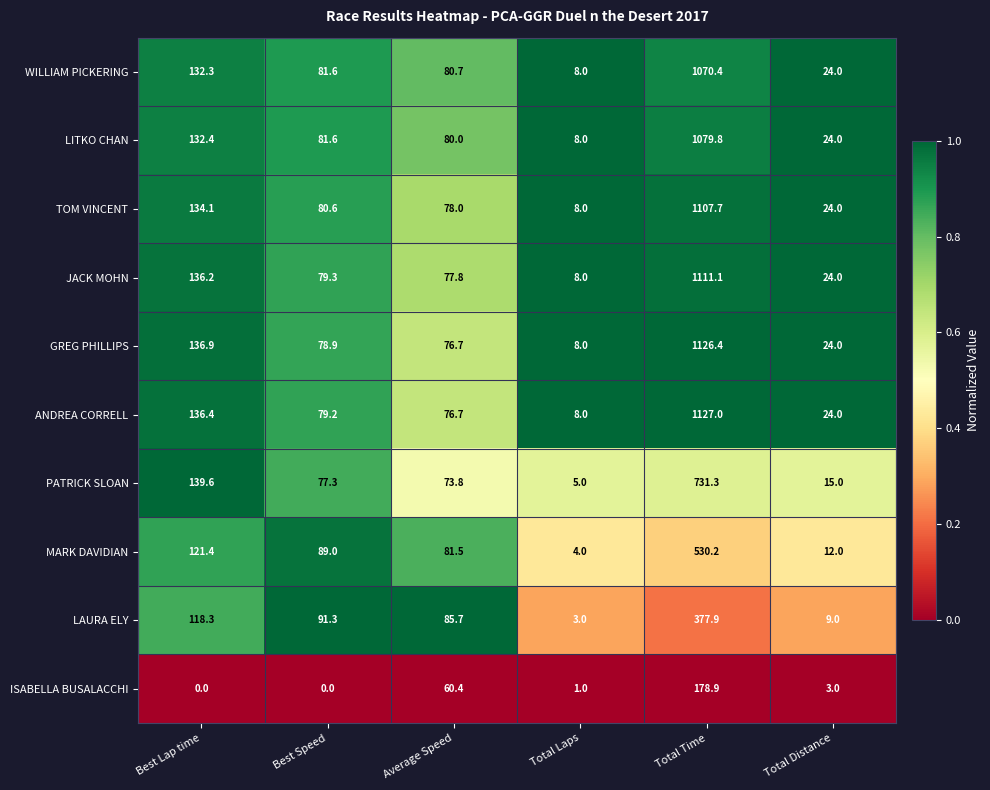

What is the difference between the second highest and minimum values in the LAURA ELY series?

115.3